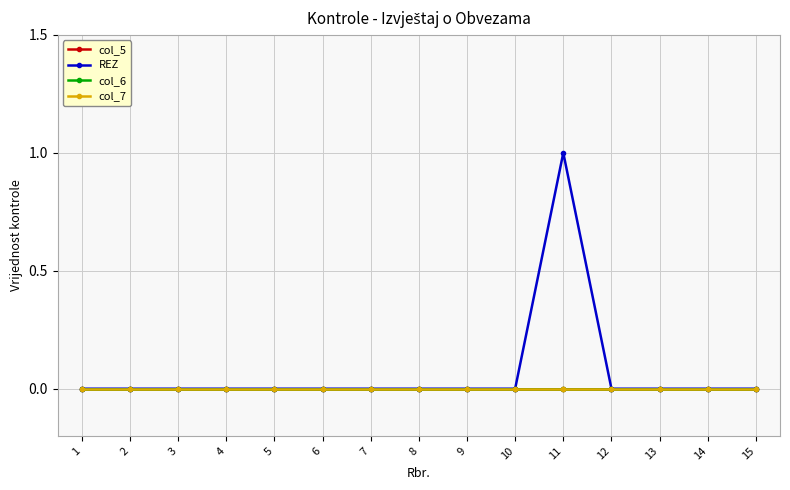

True or false: col_6 and col_7 cross at least once.

False